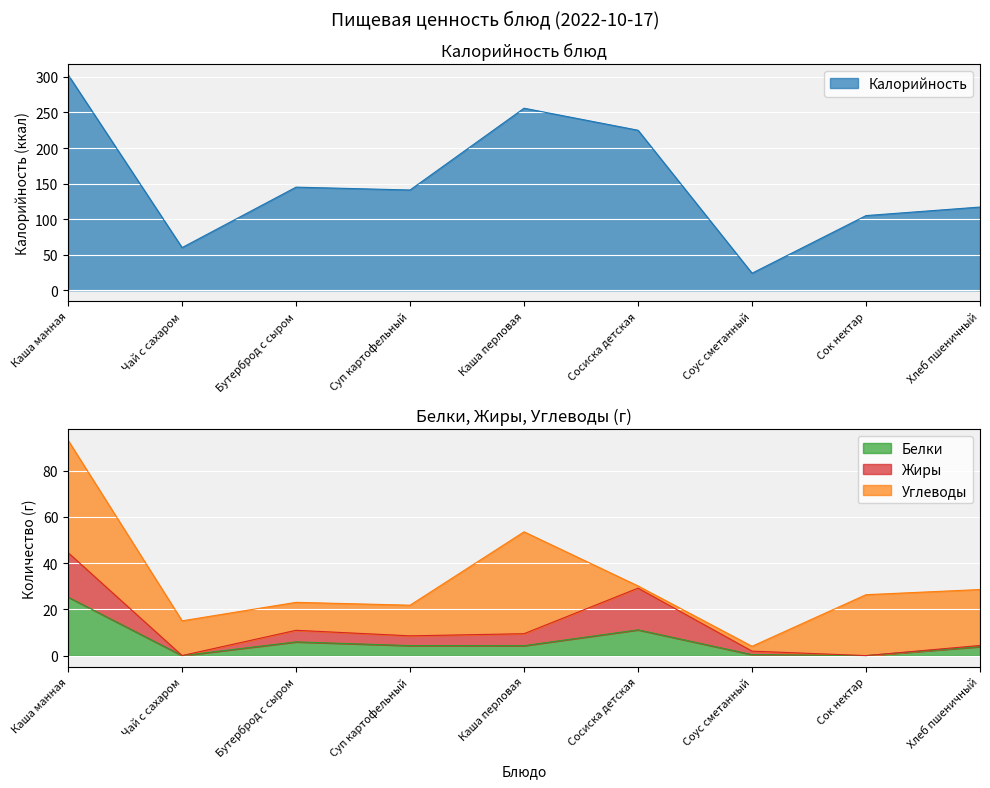

Read the Калорийность value at Суп картофельный.

141.0